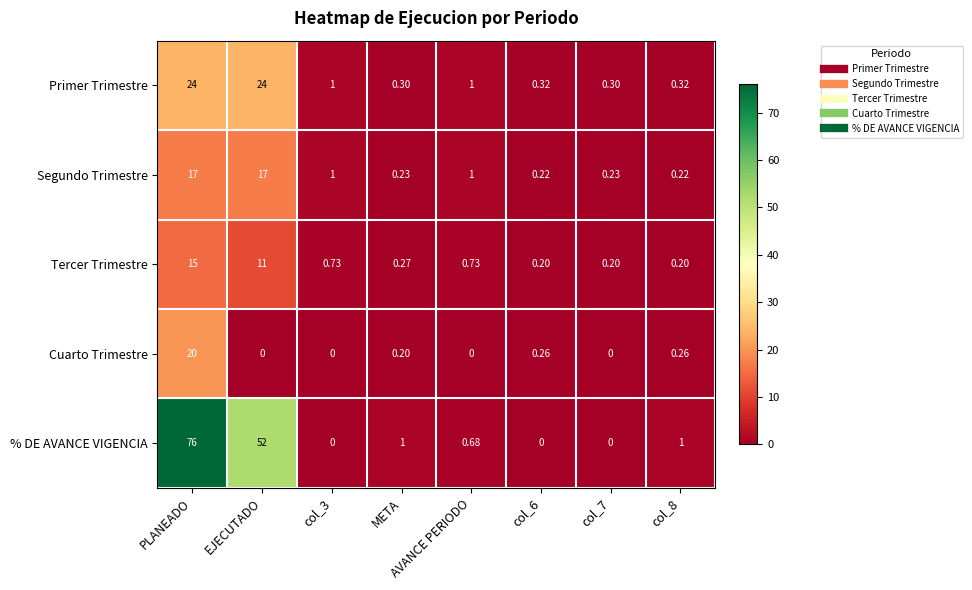

What is the total value across all series at col_6?

1.0